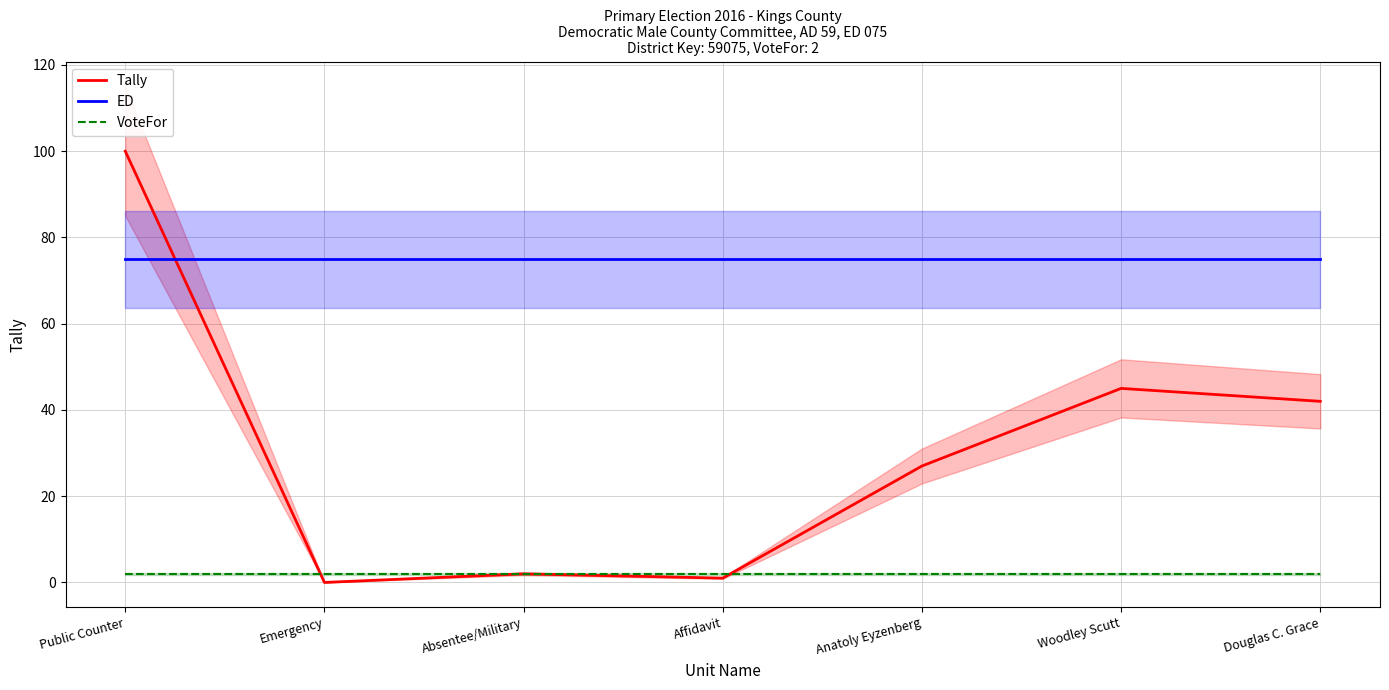

Between Douglas C. Grace and Absentee/Military, which is larger?

Douglas C. Grace